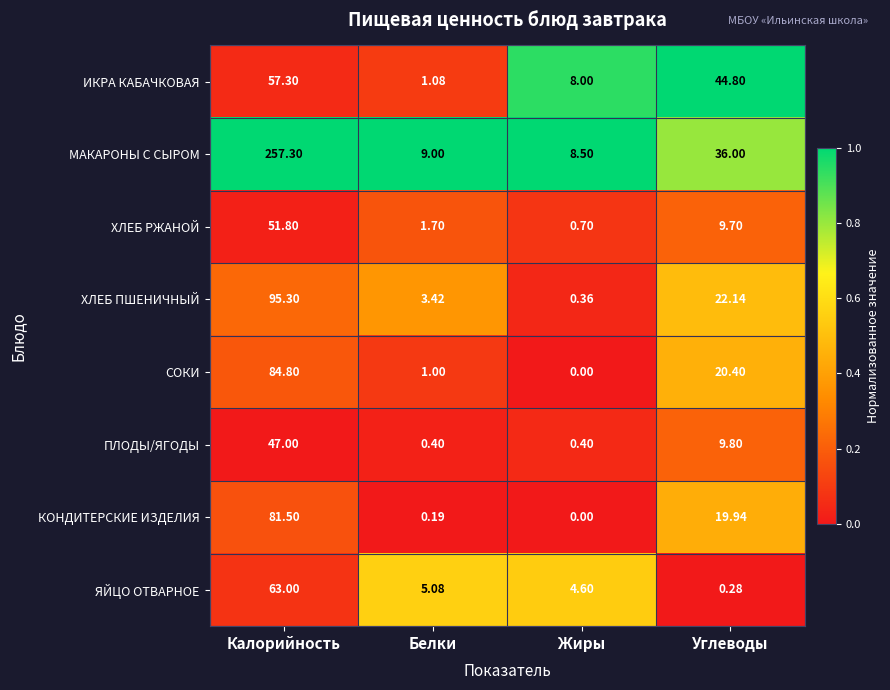

Which series has the largest total across all categories?

МАКАРОНЫ С СЫРОМ